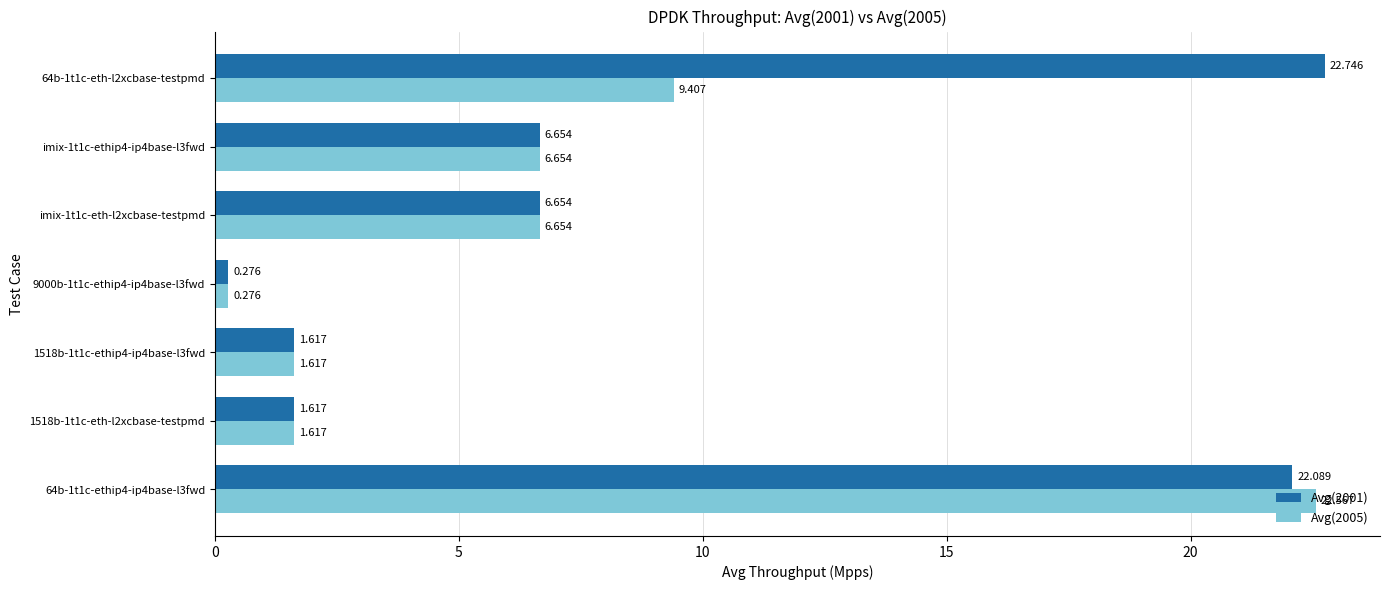

What are all the series names shown in the legend?

Avg(2001), Avg(2005)